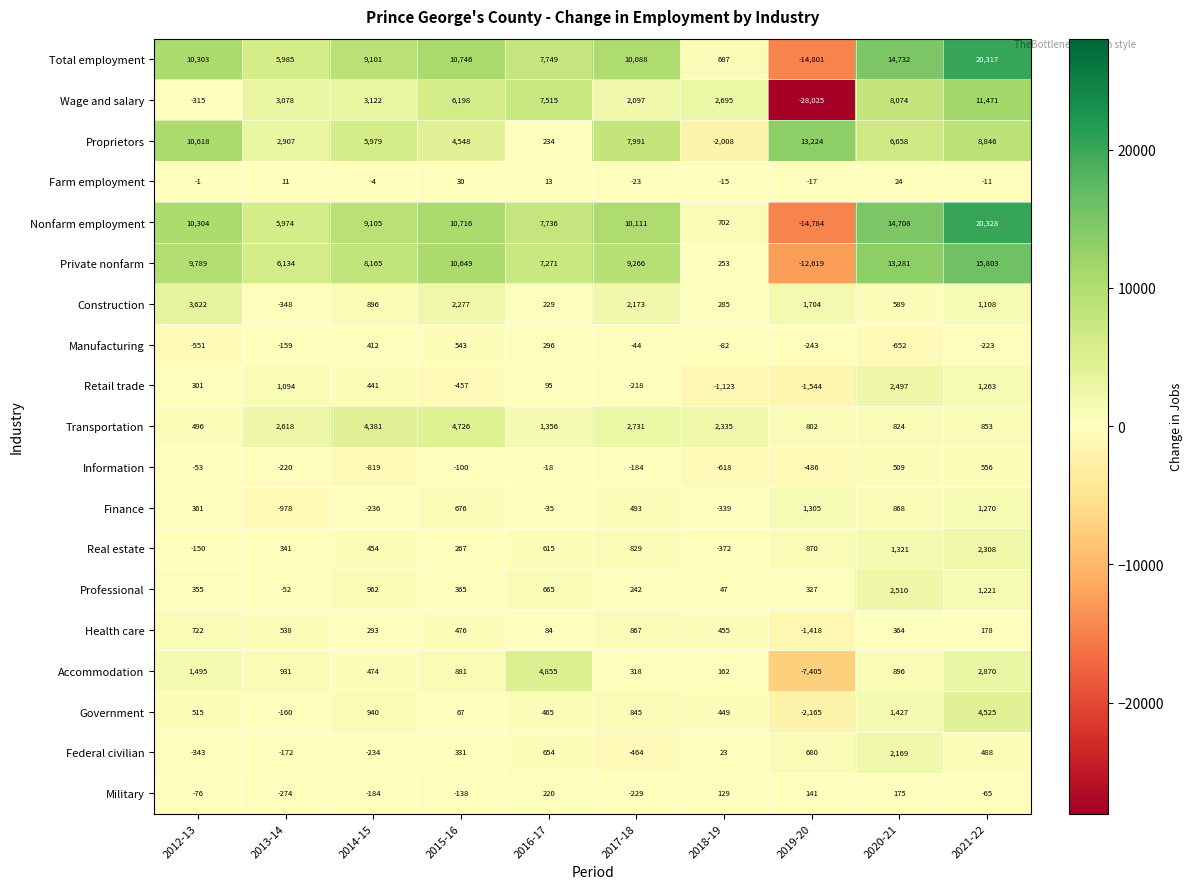

What is the difference between the highest and lowest values at 2014-15?

9924